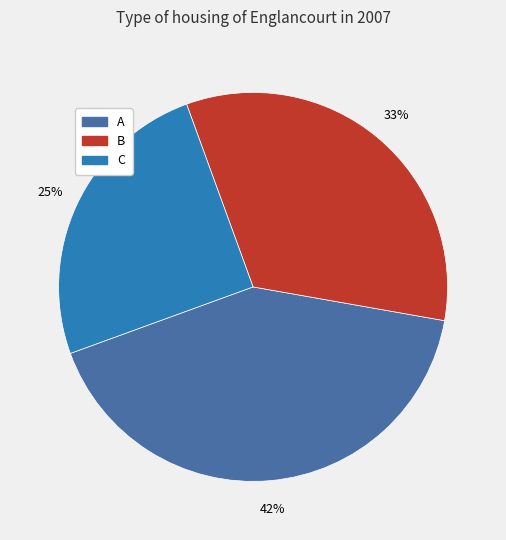

Do B and A together represent more than half of the pie?

Yes